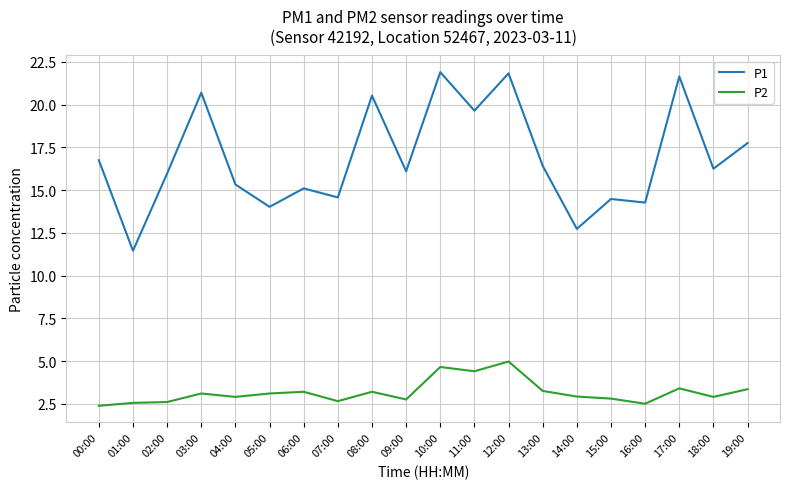

List the series in order of their peak value, lowest first.

P2, P1